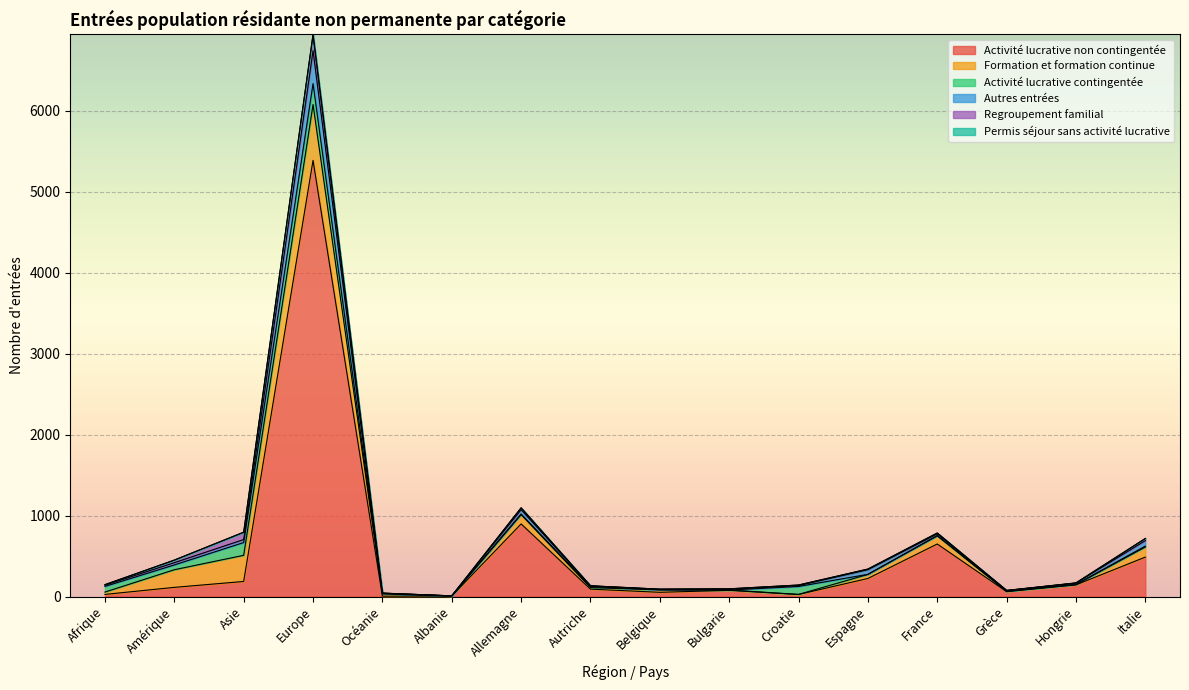

True or false: Regroupement familial and Activité lucrative non contingentée intersect in this chart.

False